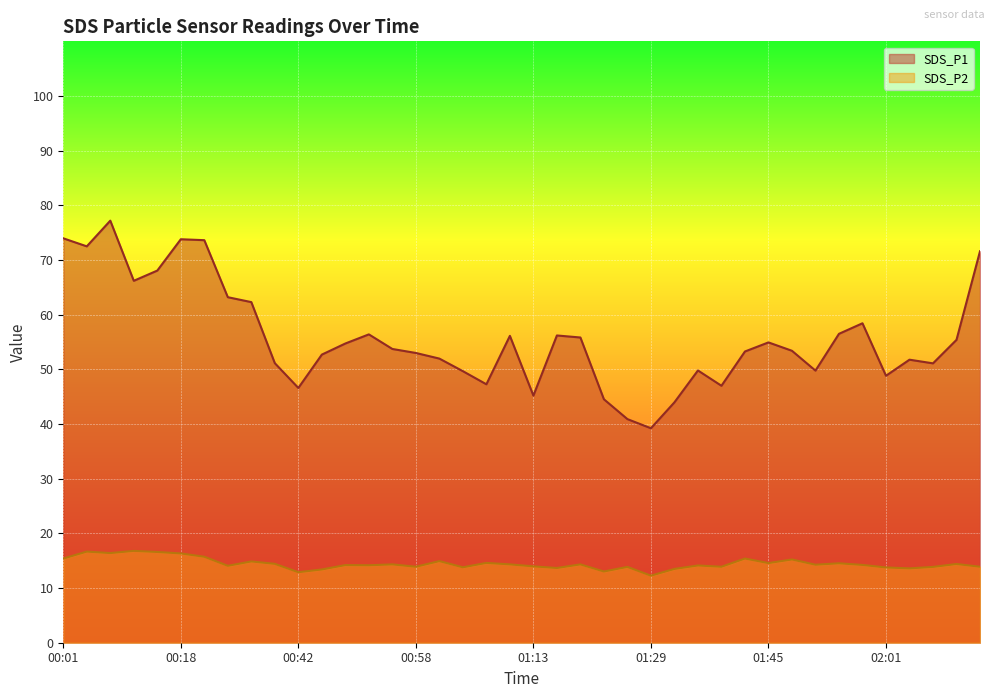

Is it true that SDS_P1 equals 24.4 at 01:13?

False